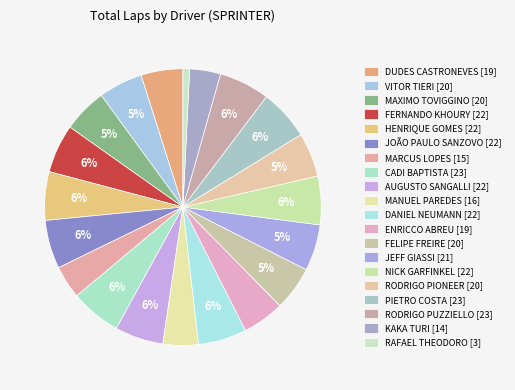

True or false: AUGUSTO SANGALLI accounts for 6% of the total.

True